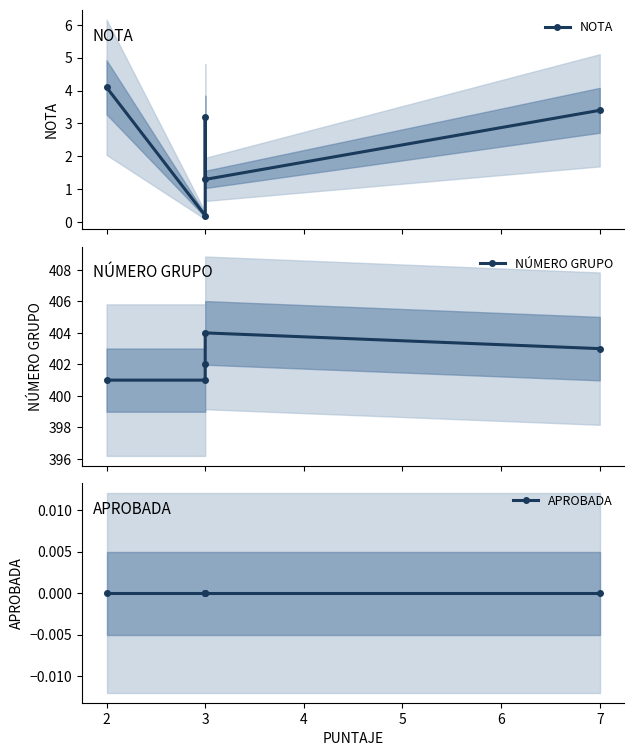

Reading left to right, what are all the values shown in this chart?

NOTA: 4.1	0.2	3.2	1.3	3.4
NÚMERO GRUPO: 401.0	401.0	402.0	404.0	403.0
APROBADA: 0.0	0.0	0.0	0.0	0.0